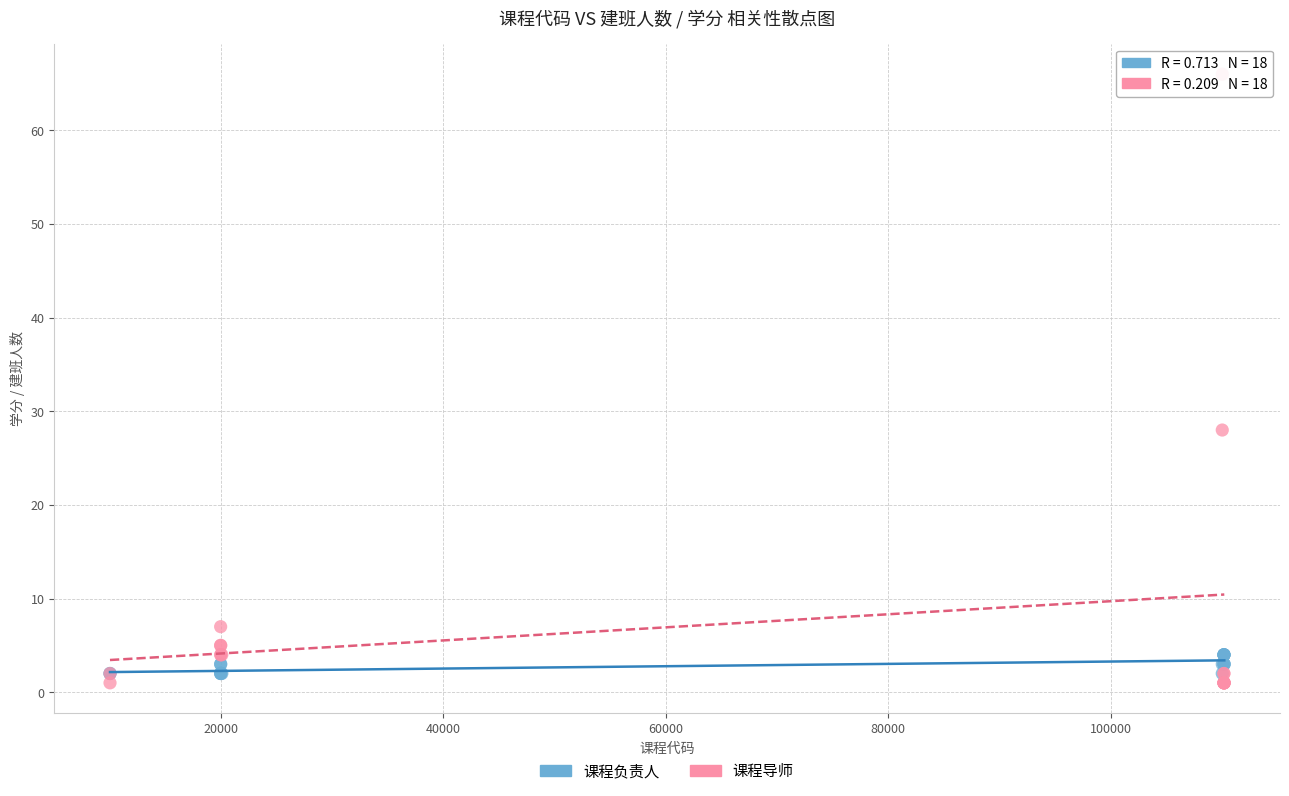

In the 课程导师 series, what Y value is closest to 33?

28